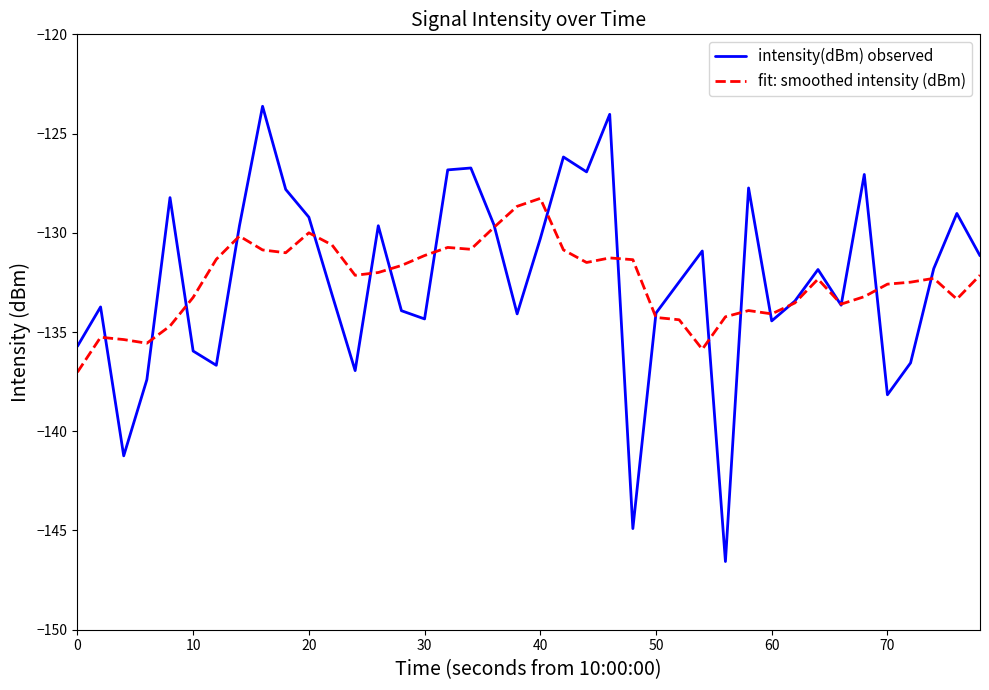

List the series in order of their peak value, highest first.

intensity(dBm) observed, fit: smoothed intensity (dBm)